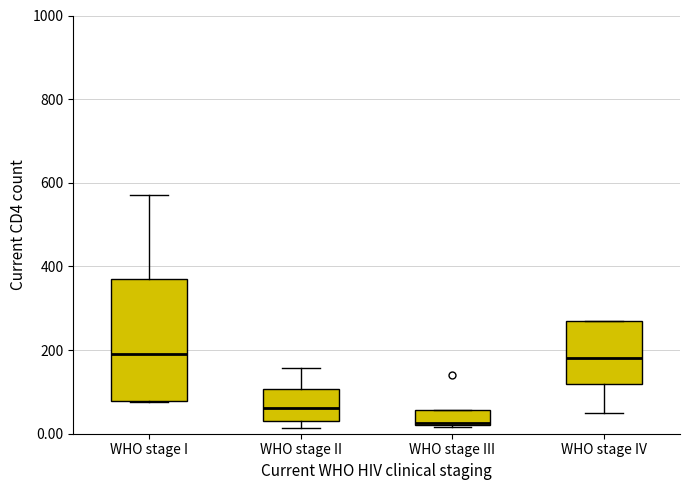

Reading left to right, read every box against the y-axis: the position of its median line, the range the box covers, and the ends of its whiskers. The values are not printed on the chart, so give them approximately, as read against the axis.

WHO stage I: median 200, box 80 to 360, whiskers 80 to 580
WHO stage II: median 60, box 20 to 100, whiskers 20 (just below the box's lower edge) to 160
WHO stage III: median 20, box 20 to 60, whiskers 20 to 60
WHO stage IV: median 180, box 120 to 280, whiskers 40 to 280